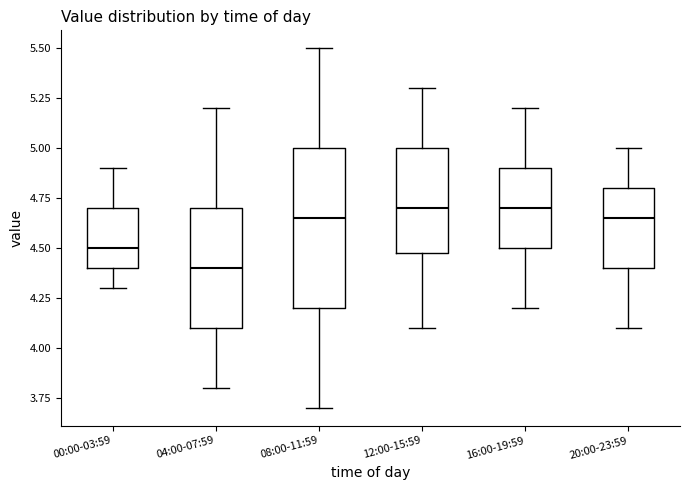

Where is the lower edge of the box for 12:00-15:59 on the y-axis? The values are not printed on the chart, so give them approximately, as read against the axis.

4.50